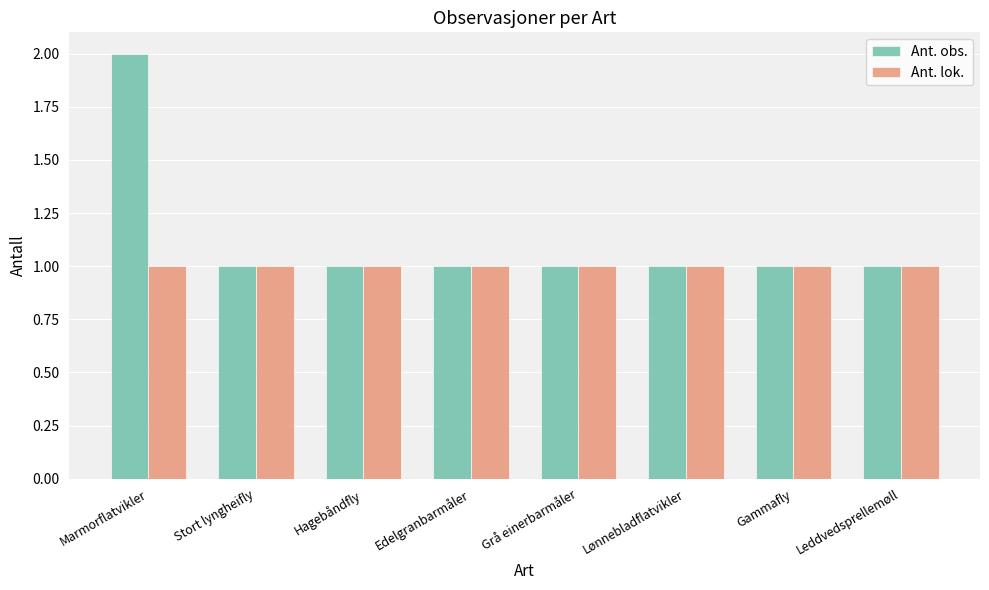

What is the total value across all series at Marmorflatvikler?

3